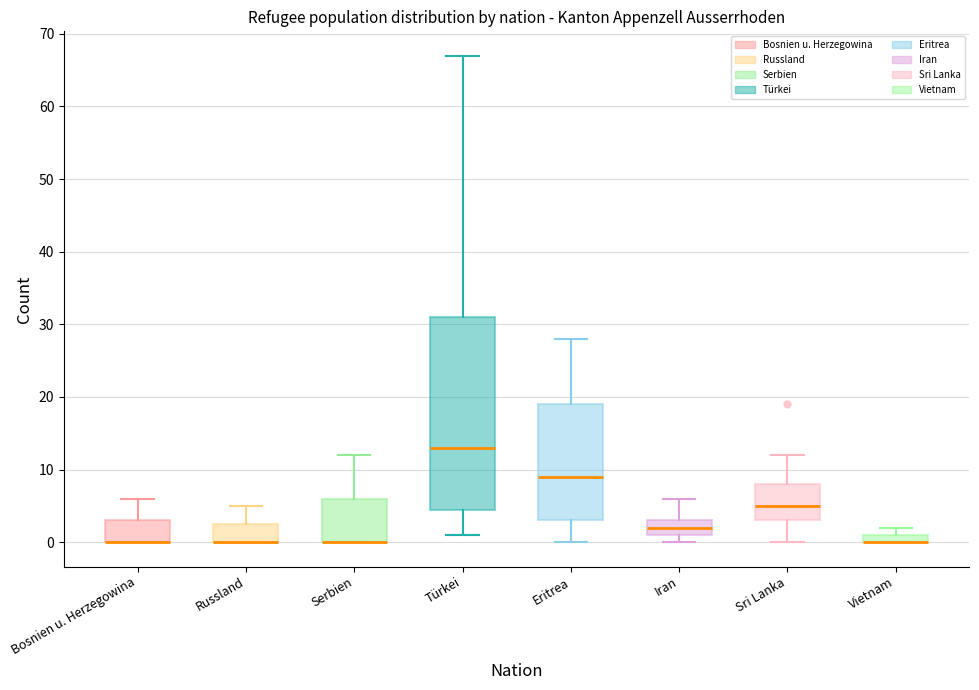

Comparing the boxes themselves (not the whiskers), which one is the tallest?

Türkei